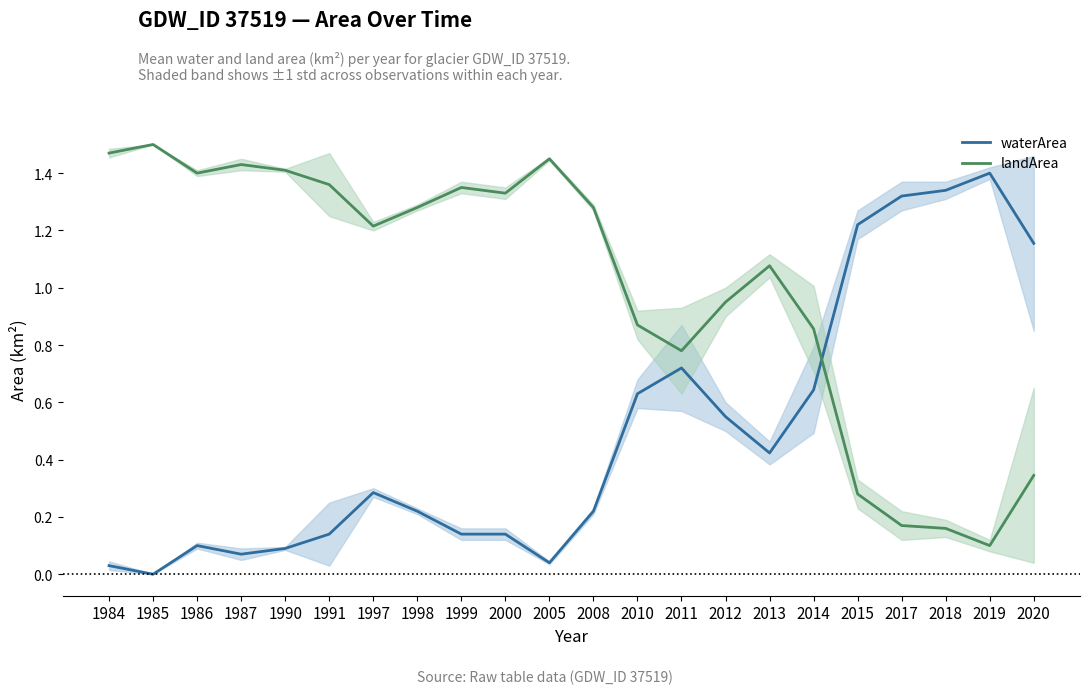

Rank the series by their average value, from lowest to highest.

waterArea, landArea